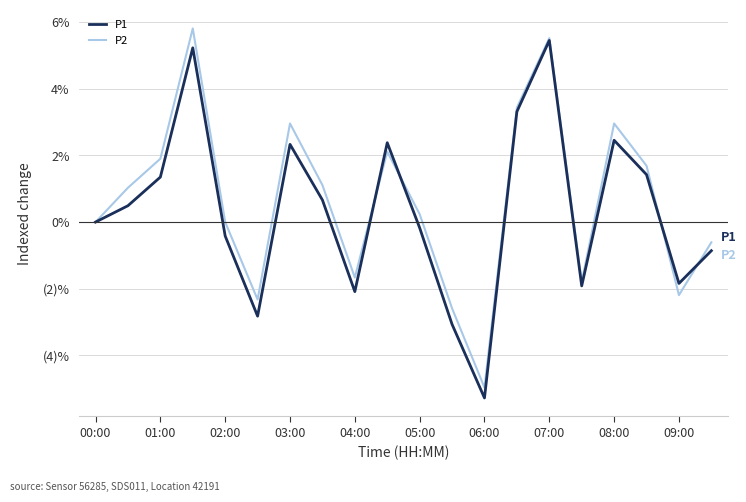

At how many categories does at least one series exceed 5?

2